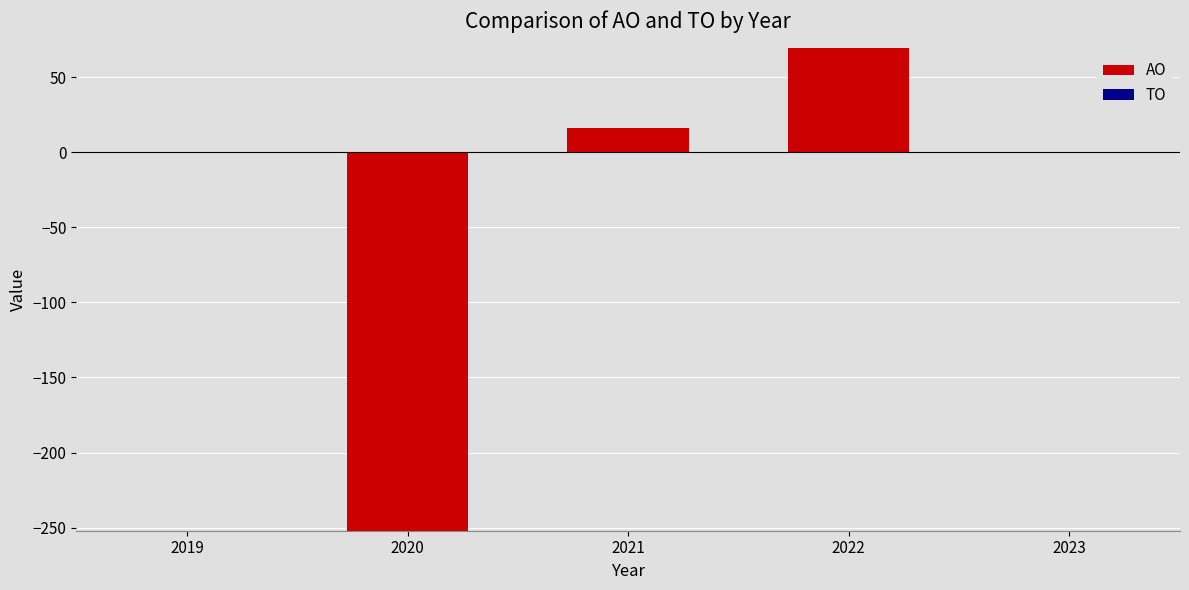

Which has a higher value, 2020 or 2022?

2022